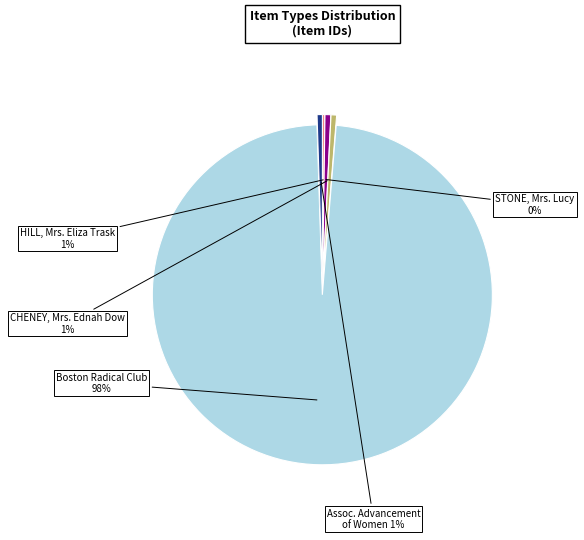

To the nearest percent, what is the average slice percentage?

20%